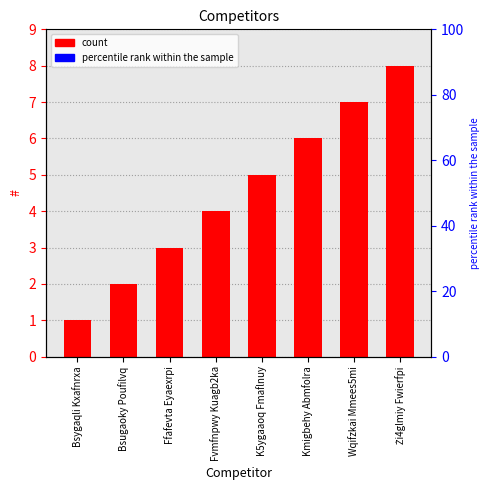

List the labels in order of value, largest first.

Żi4glmiy Fwierfpi, Wqifzkai Mmees5mi, Kmigbehy Abmfolra, K5ygaaoq Fmaflnuy, Fvmfnpwy Kuagb2ka, Ffafevta Eyaexrpi, Bsugaoky Poufilvq, Bsygaqli Kxafnrxa